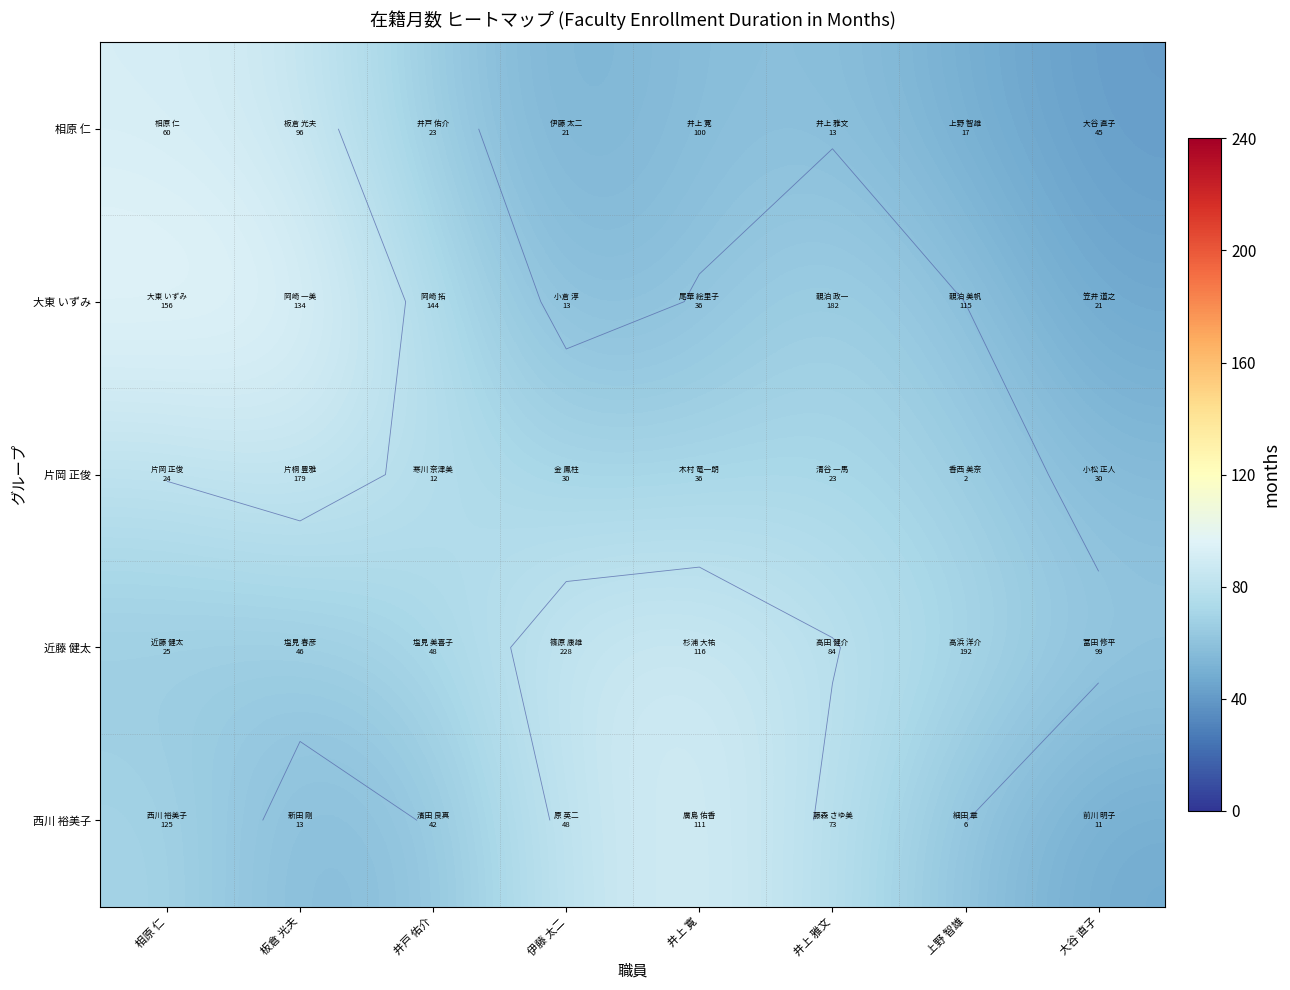

At how many categories does at least one series exceed 79?

5